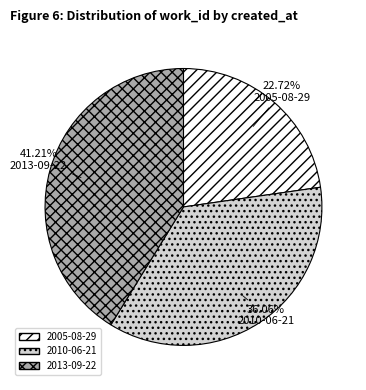

How many segments does this pie chart have?

3